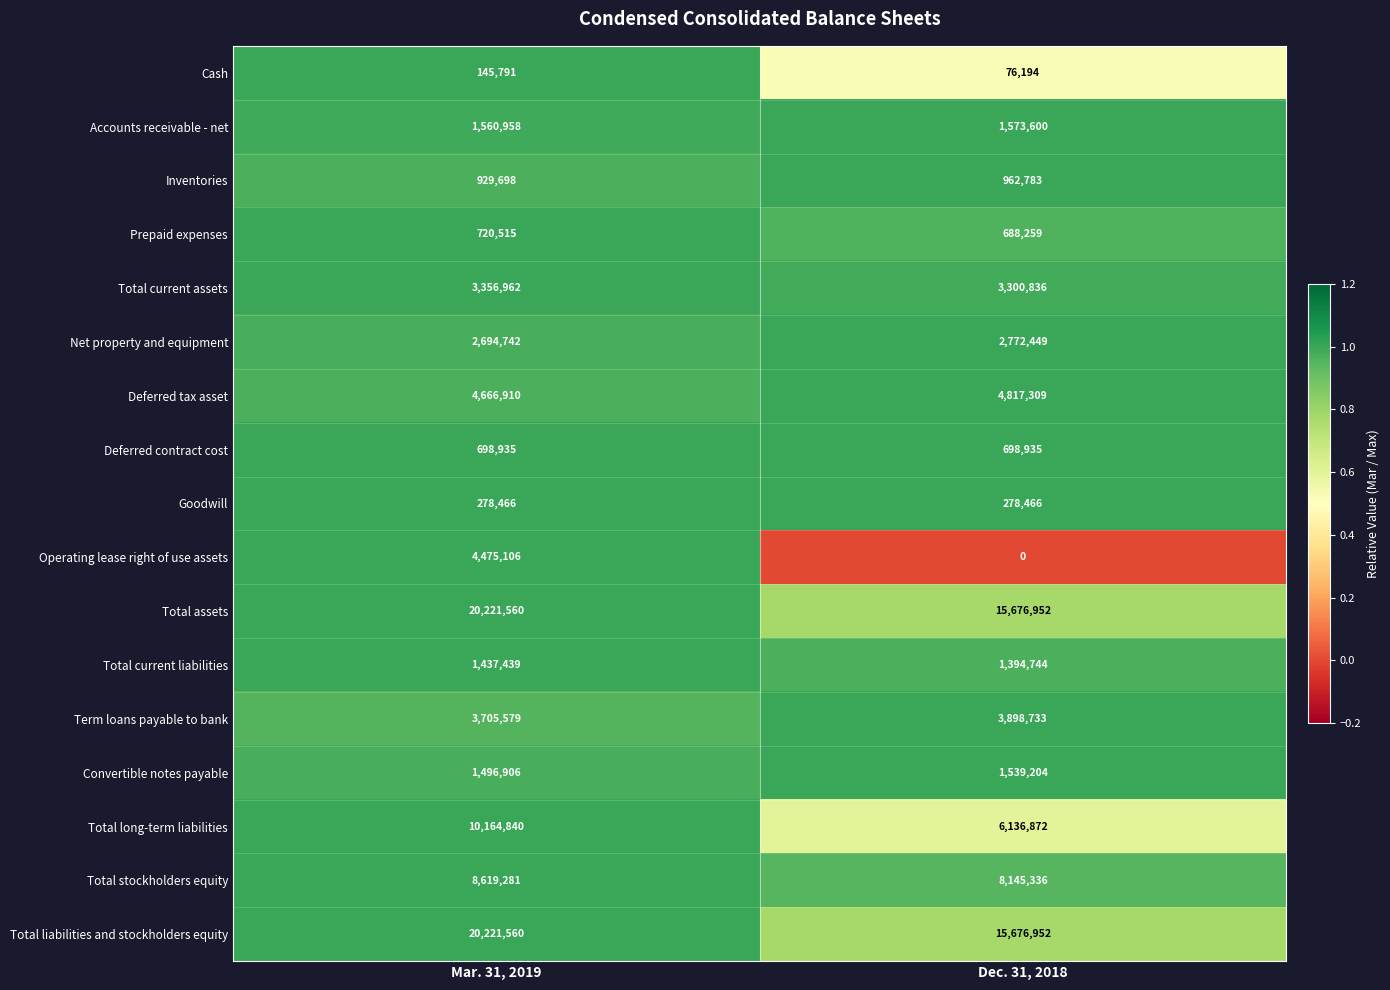

How many distinct data groups are displayed?

17